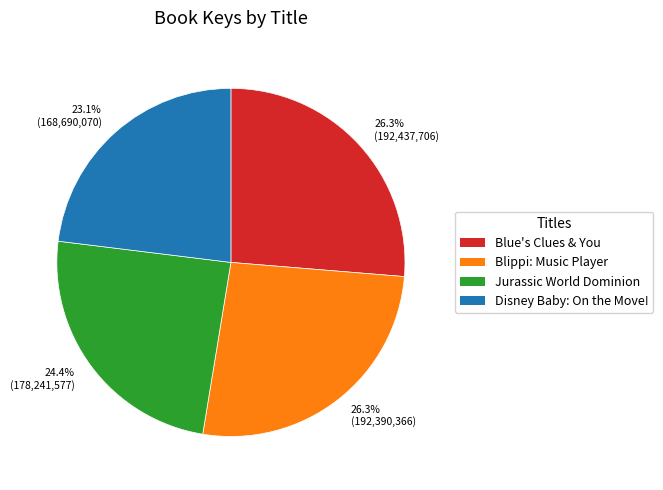

Which category has the smallest portion of the pie?

23.1% (168,690,070)